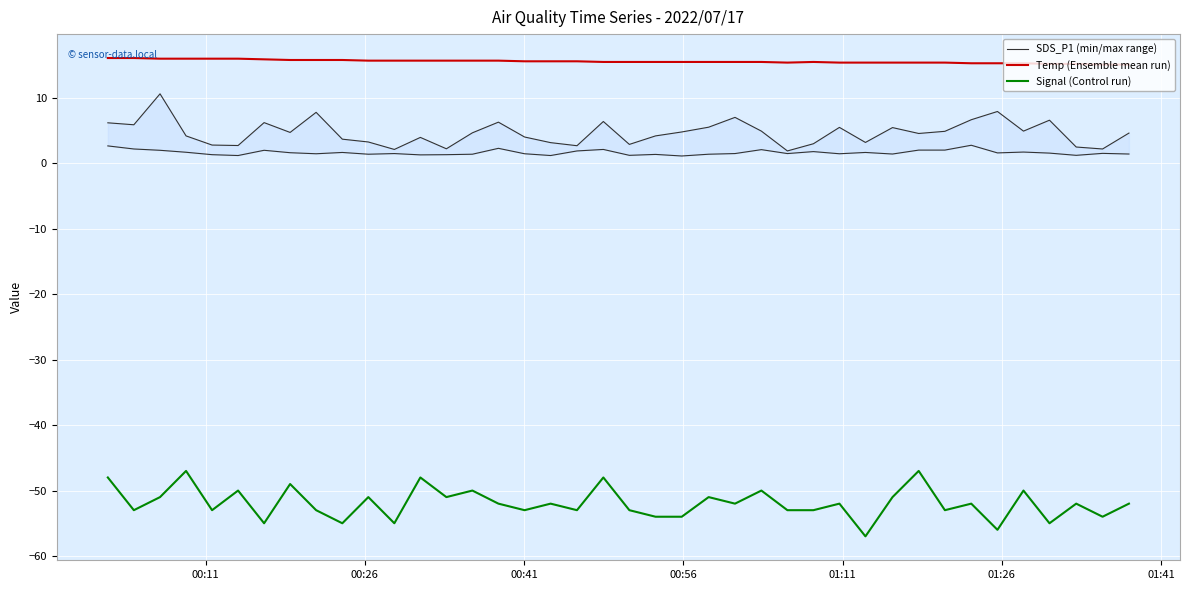

True or false: Signal (Control run) and Temp (Ensemble mean run) intersect in this chart.

False